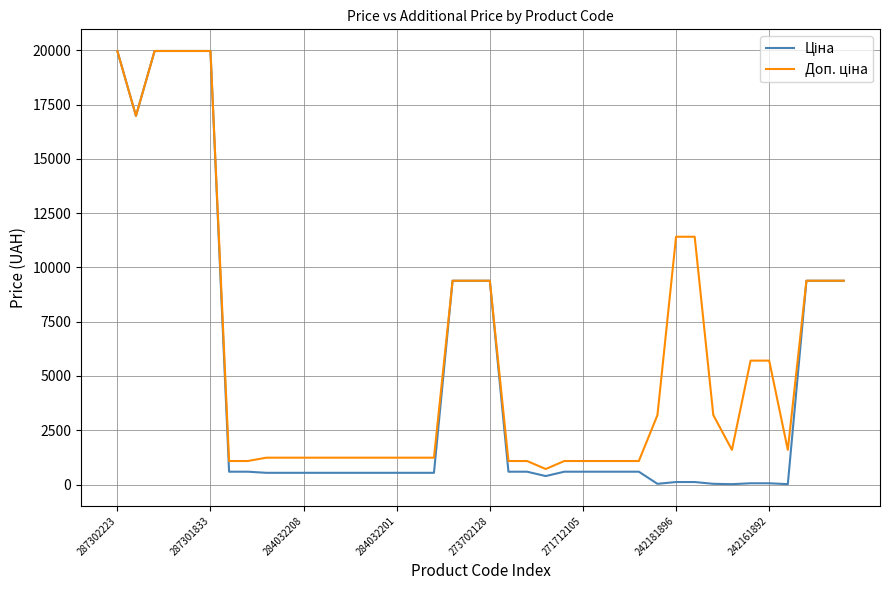

What is the greatest value displayed?

19964.2